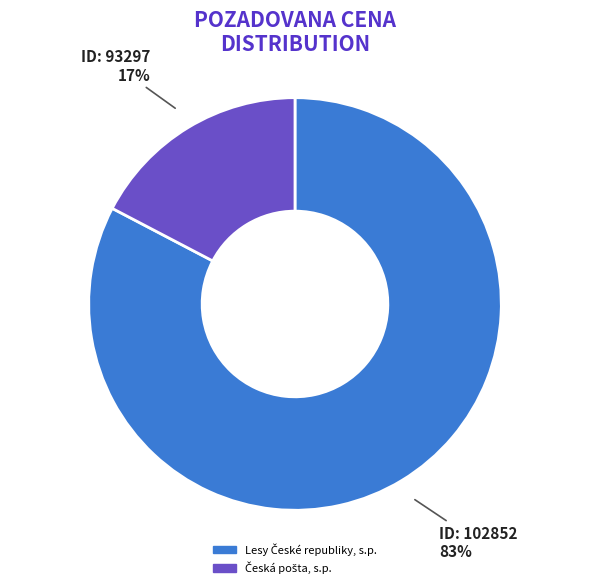

To the nearest percent, what is the average slice percentage?

50%